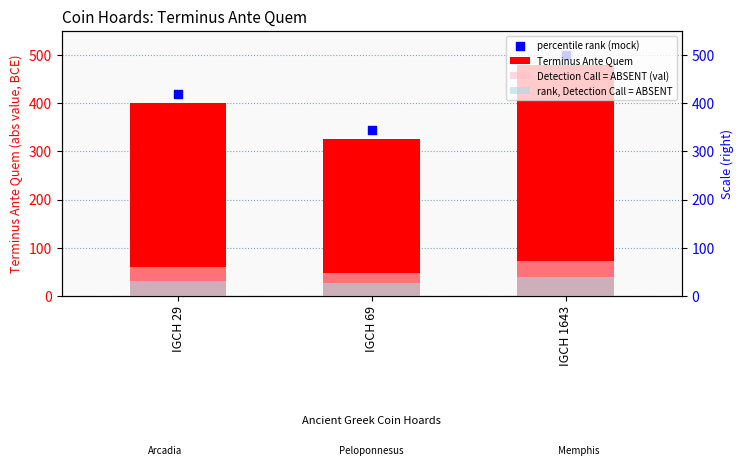

Is the value of percentile rank (mock) at IGCH 69 greater than the value of rank, Detection Call = ABSENT at IGCH 1643?

Yes